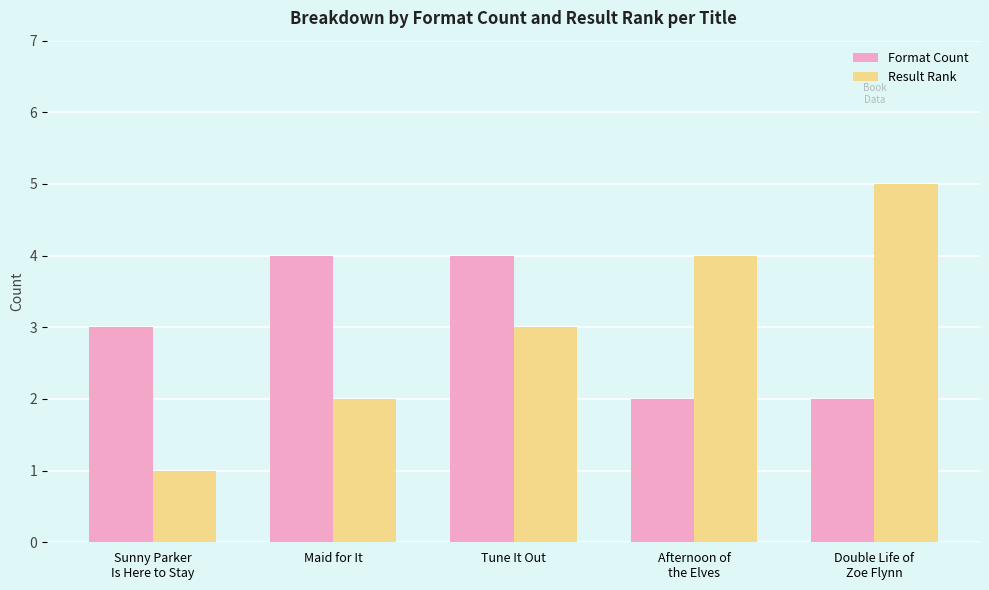

How many values in the Format Count series are below 3?

2